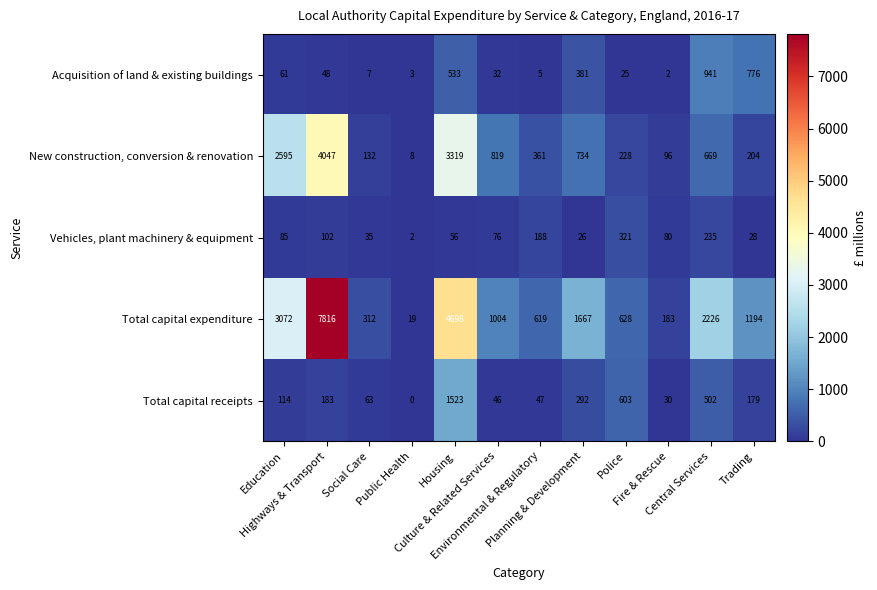

What is the difference between the second highest and minimum values in the Vehicles, plant machinery & equipment series?

233